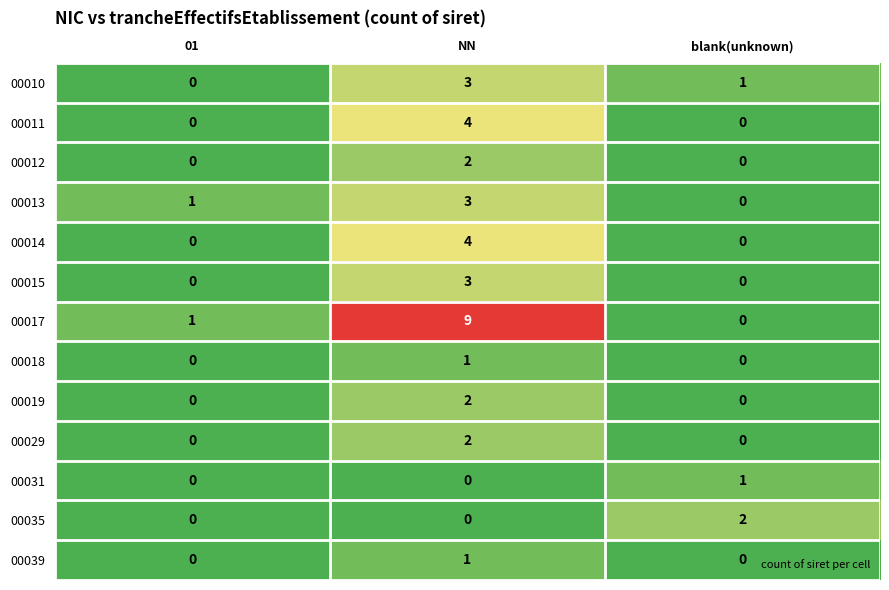

Which category has the highest value across all series?

NN